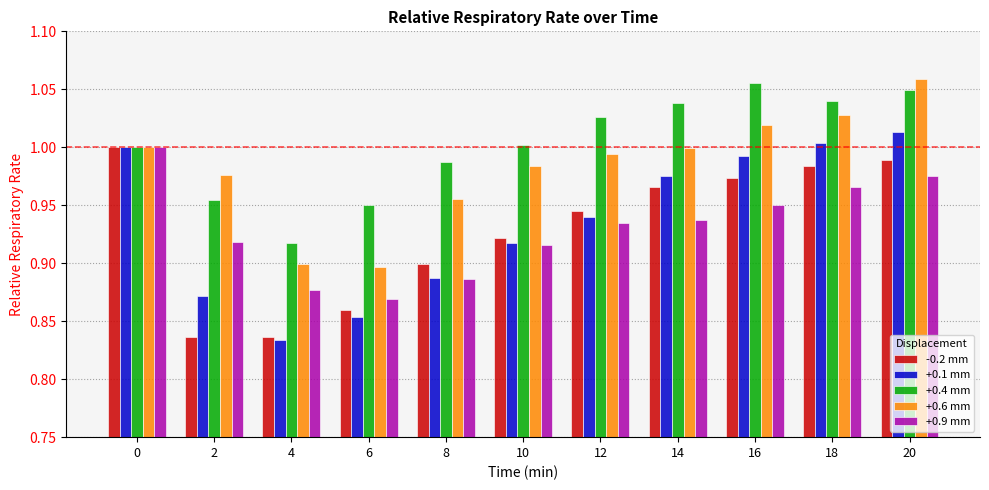

Which series has the largest range (max minus min)?

+0.1 mm